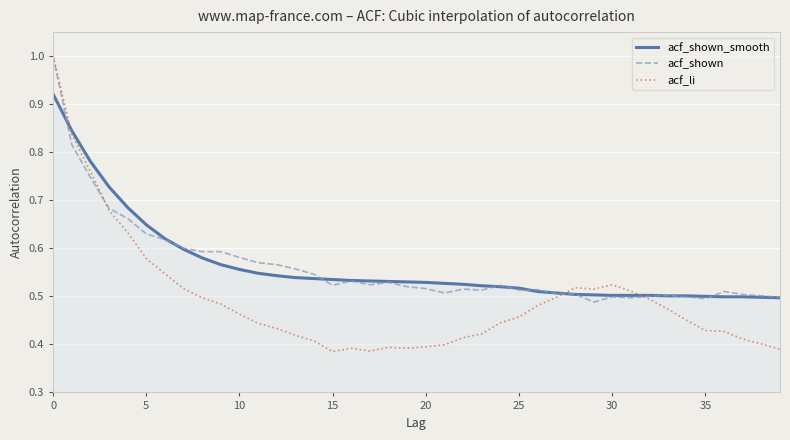

How many times do acf_shown_smooth and acf_li cross each other?

3